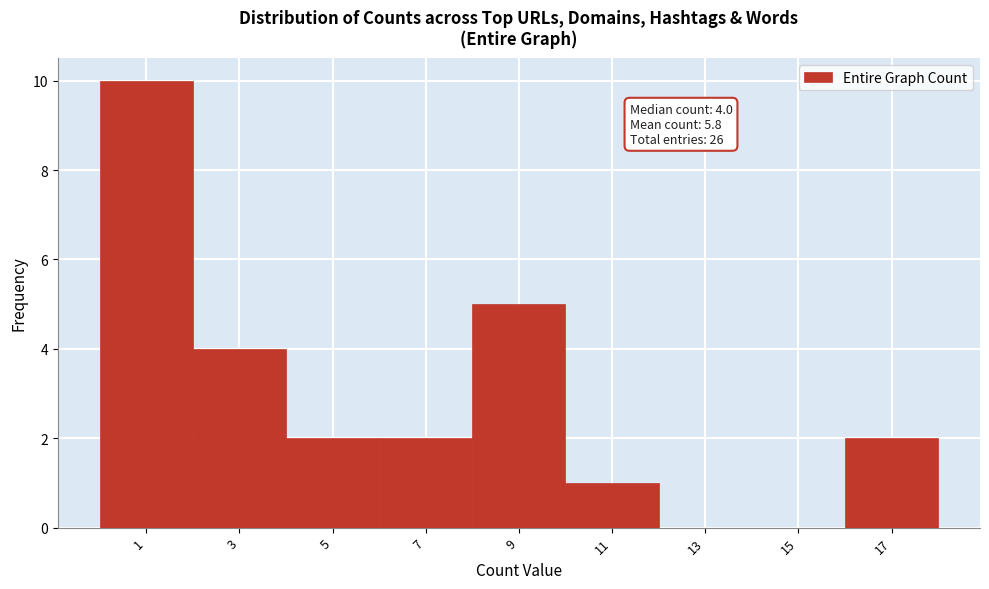

Reading left to right, transcribe all the data shown in this chart.

1=10	3=4	5=2	7=2	9=5	11=1	13=0	15=0	17=2